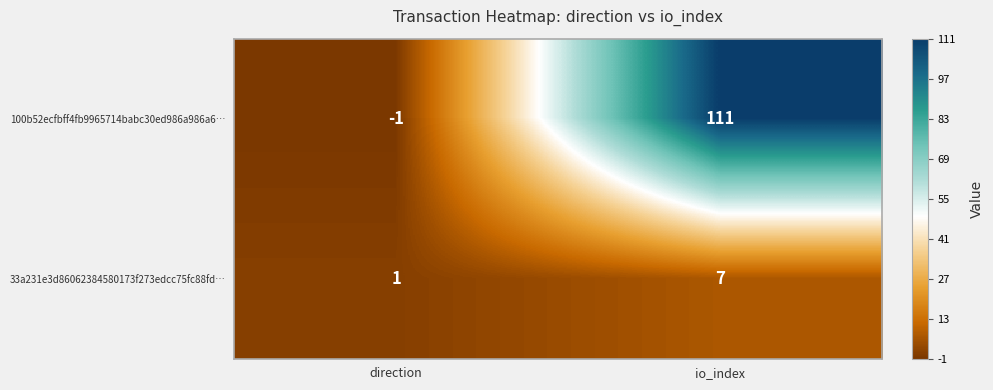

Which series changed the most between direction and io_index?

100b52ecfbff4fb9965714babc30ed986a986a6…